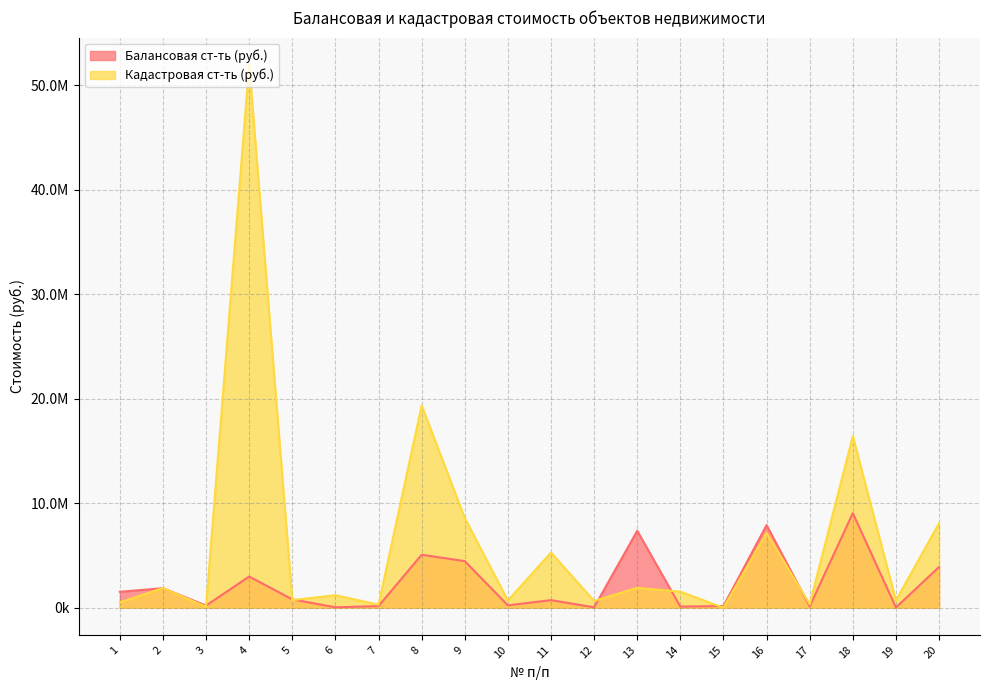

What is the greatest value displayed?

51939291.8